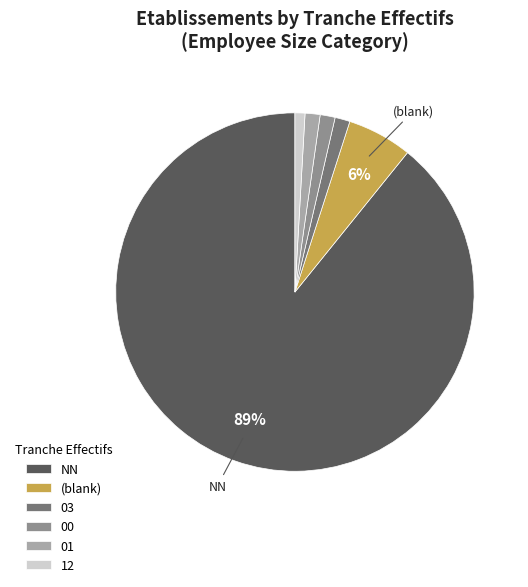

To the nearest percent, what percentage of the pie is 01?

1%